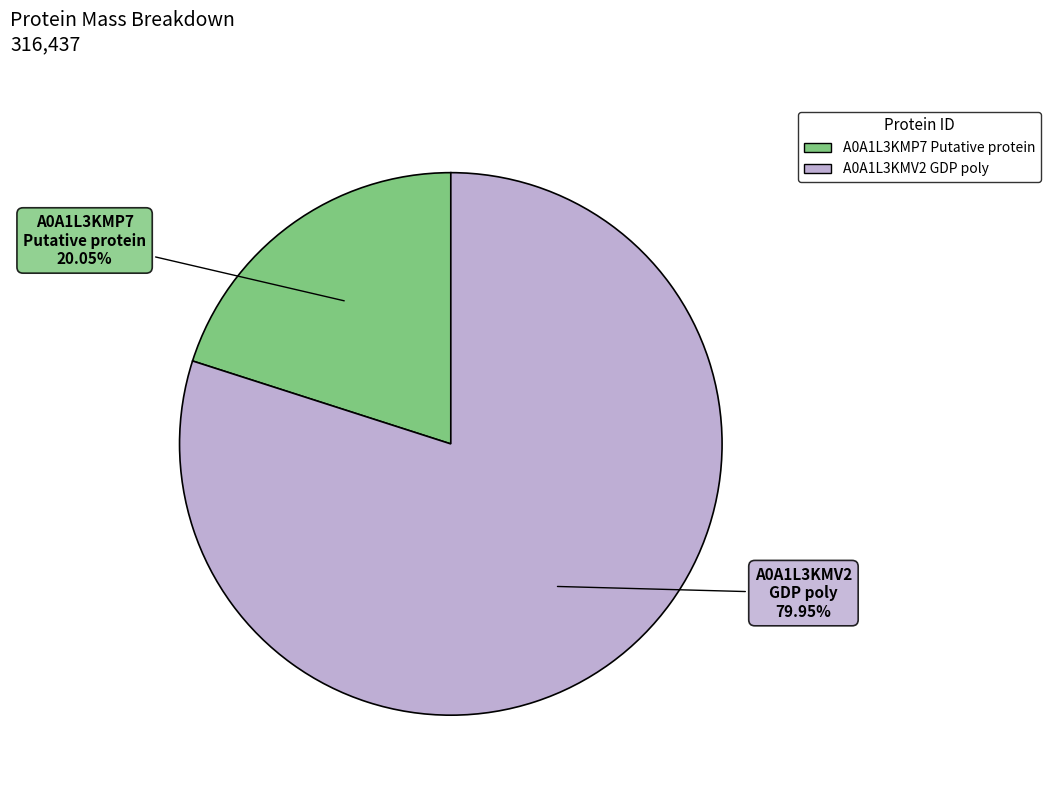

Is there a majority slice in this chart?

Yes